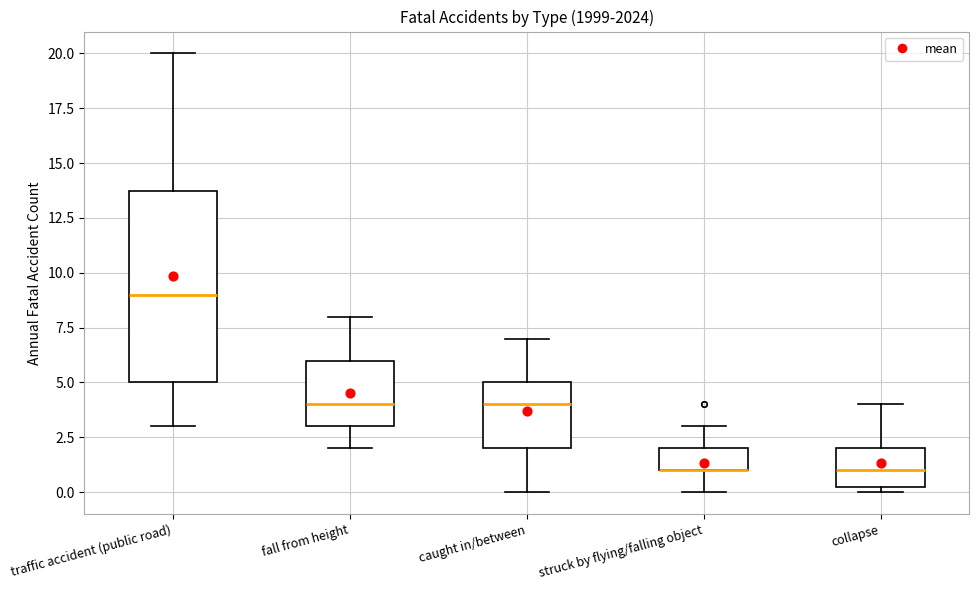

Reading left to right, transcribe this box plot: for each box, give where its median line is, the range the box spans, and where its two whiskers end, as read against the y-axis. The values are not printed on the chart, so give them approximately, as read against the axis.

traffic accident (public road): median 9.0, box 5.0 to 14.0, whiskers 3.0 to 20.0
fall from height: median 4.0, box 3.0 to 6.0, whiskers 2.0 to 8.0
caught in/between: median 4.0, box 2.0 to 5.0, whiskers 0.0 to 7.0
struck by flying/falling object: median 1.0 (drawn on the box's lower edge), box 1.0 to 2.0, whiskers 0.0 to 3.0
collapse: median 1.0, box 0.5 to 2.0, whiskers 0.0 to 4.0